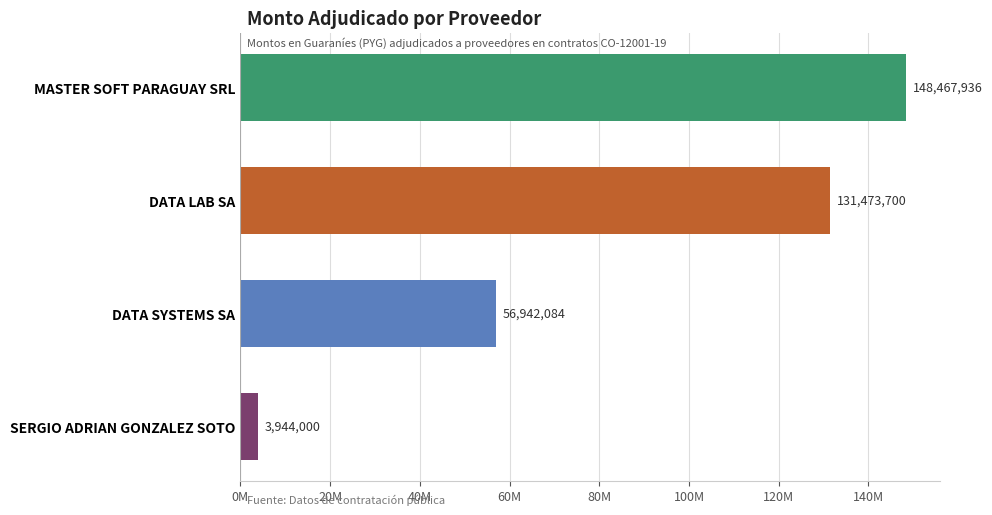

What is the difference between the maximum and minimum values?

144523936